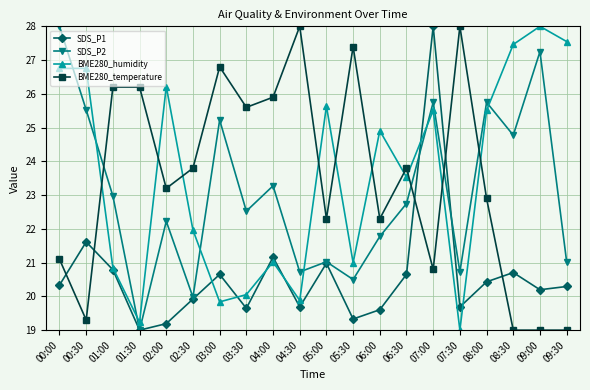

What is the average value of the BME280_temperature series?

23.5